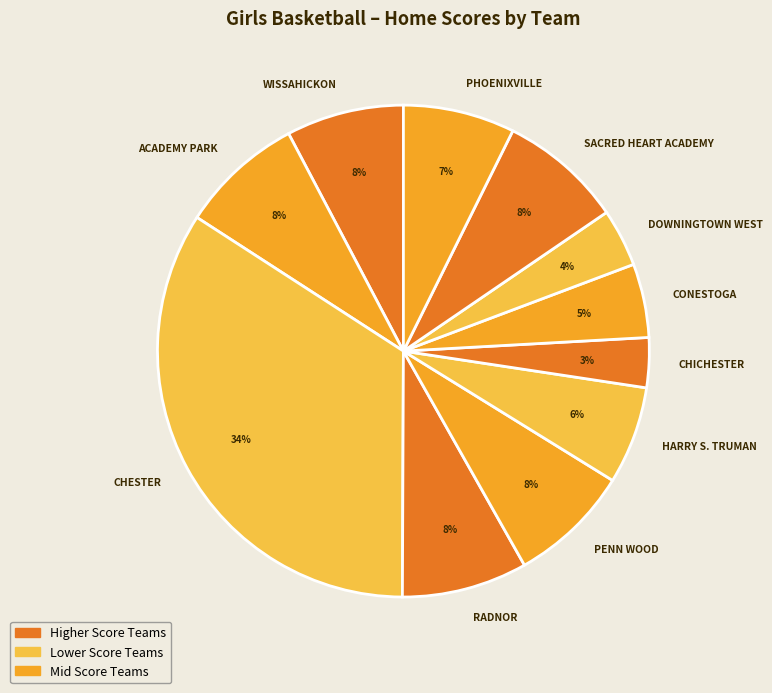

True or false: CHESTER accounts for 19% of the total.

False